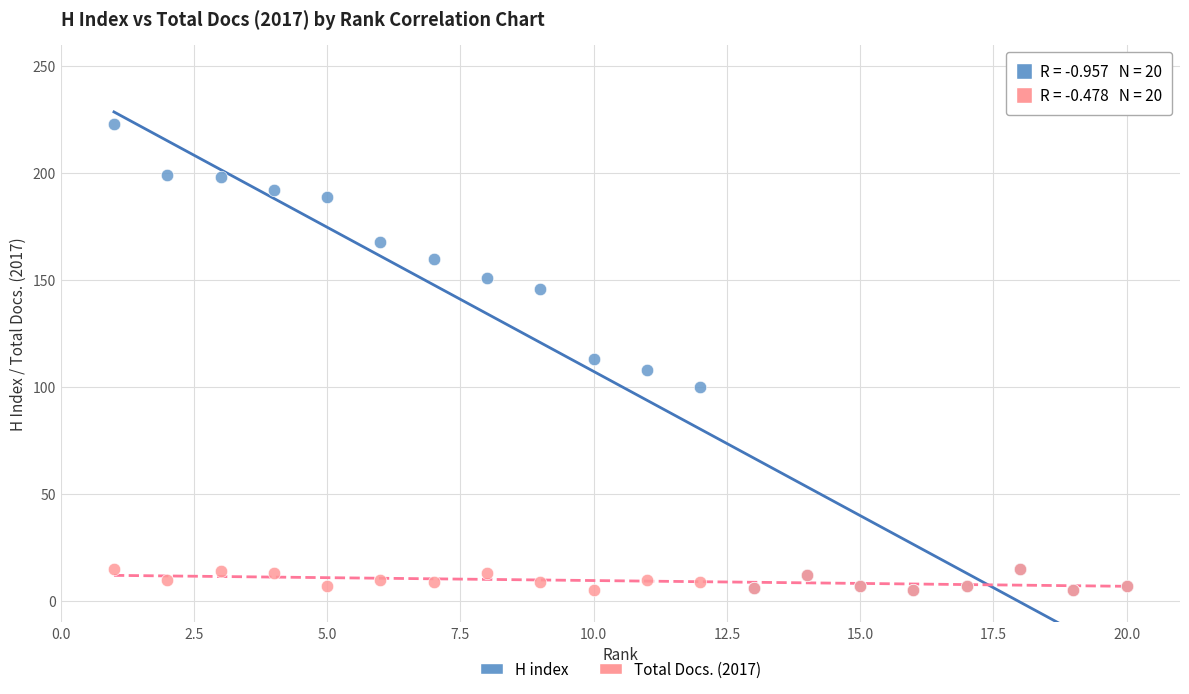

What are all the series names shown in the legend?

H index, Total Docs. (2017)